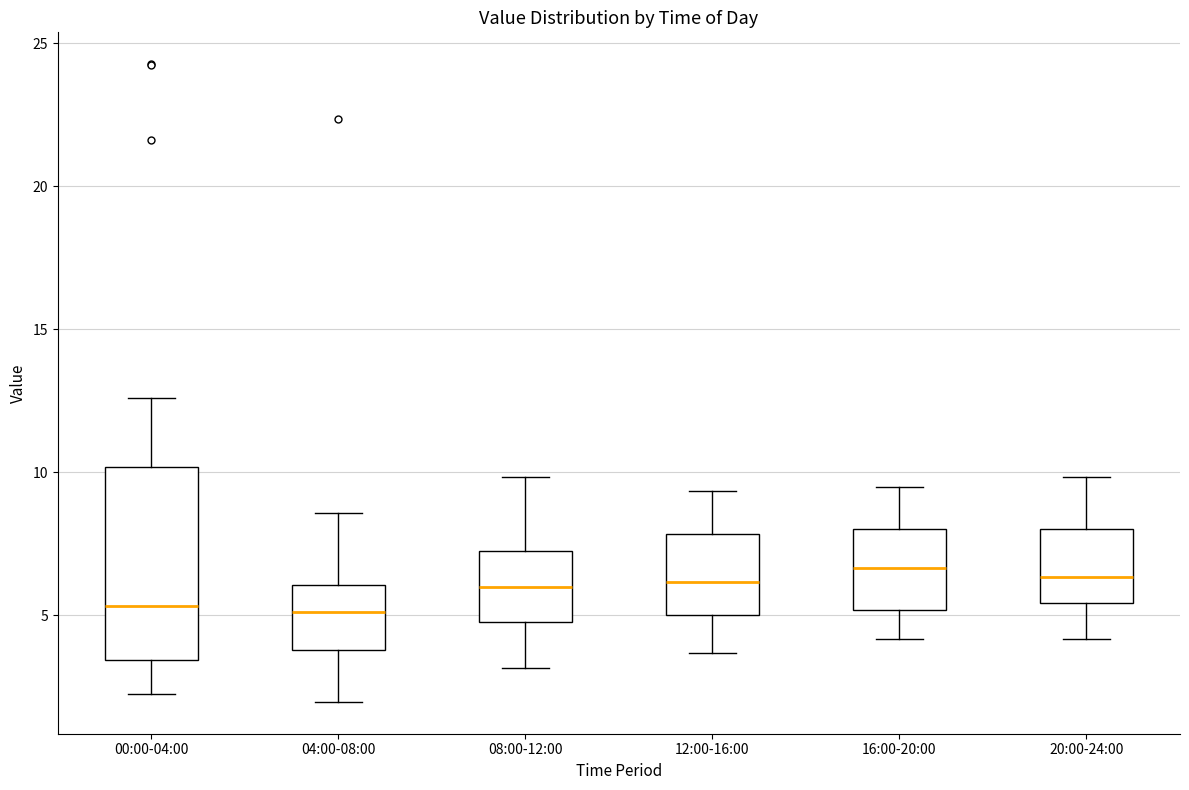

Where is the lower edge of the box for 08:00-12:00 on the y-axis? The values are not printed on the chart, so give them approximately, as read against the axis.

4.5